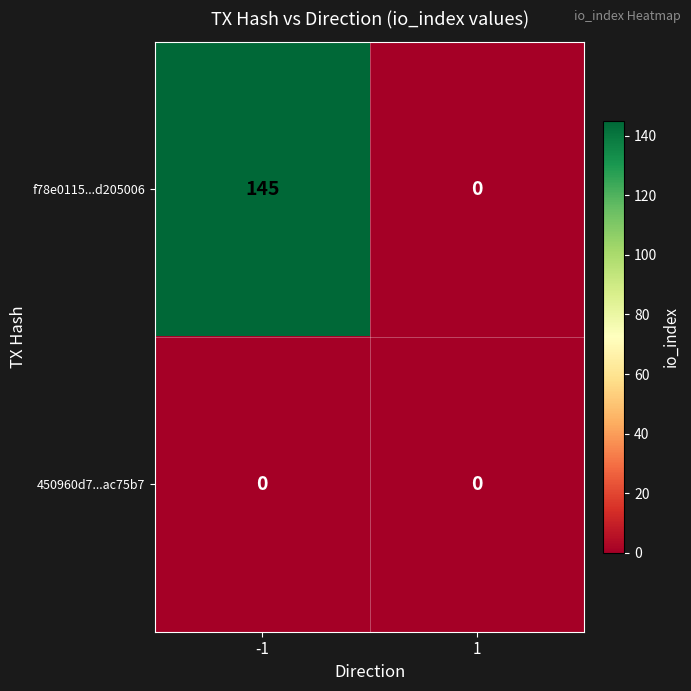

Which series changed the most between -1 and 1?

f78e0115...d205006